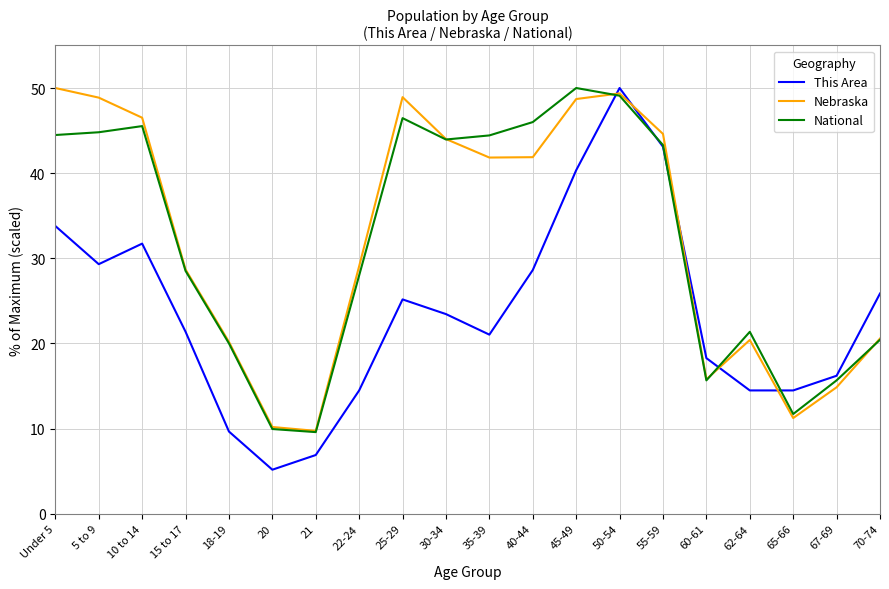

Which series has the largest range (max minus min)?

This Area